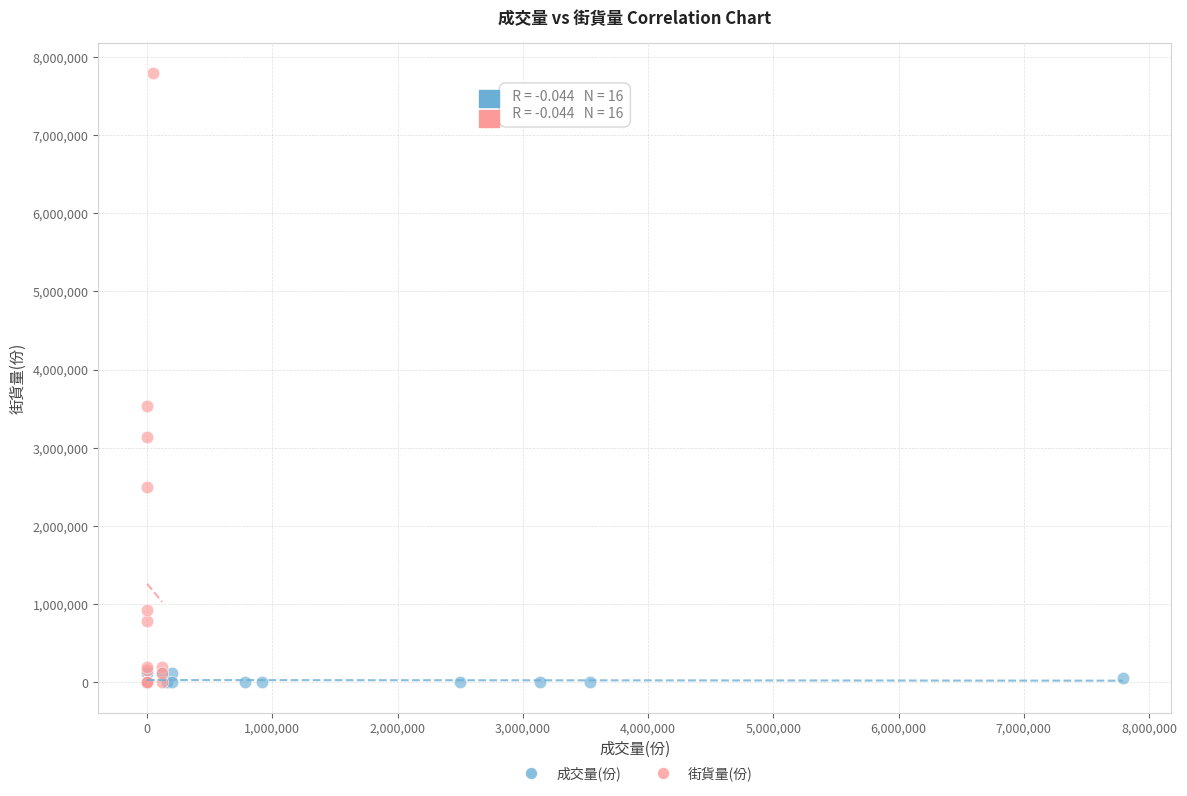

Which series reaches the maximum Y coordinate?

街貨量(份)